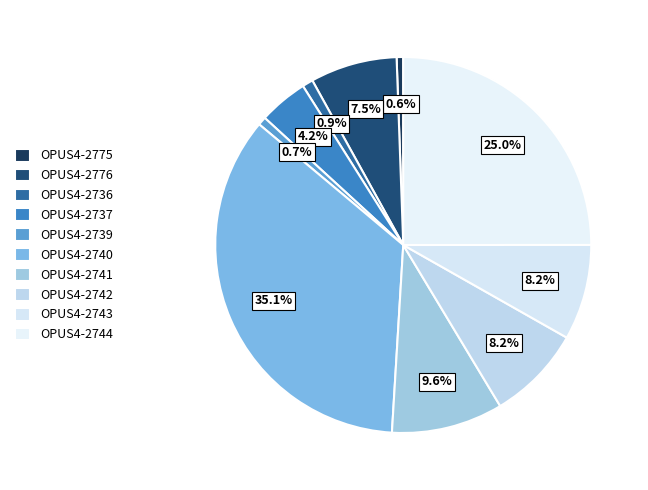

How many slices are in this pie chart?

10